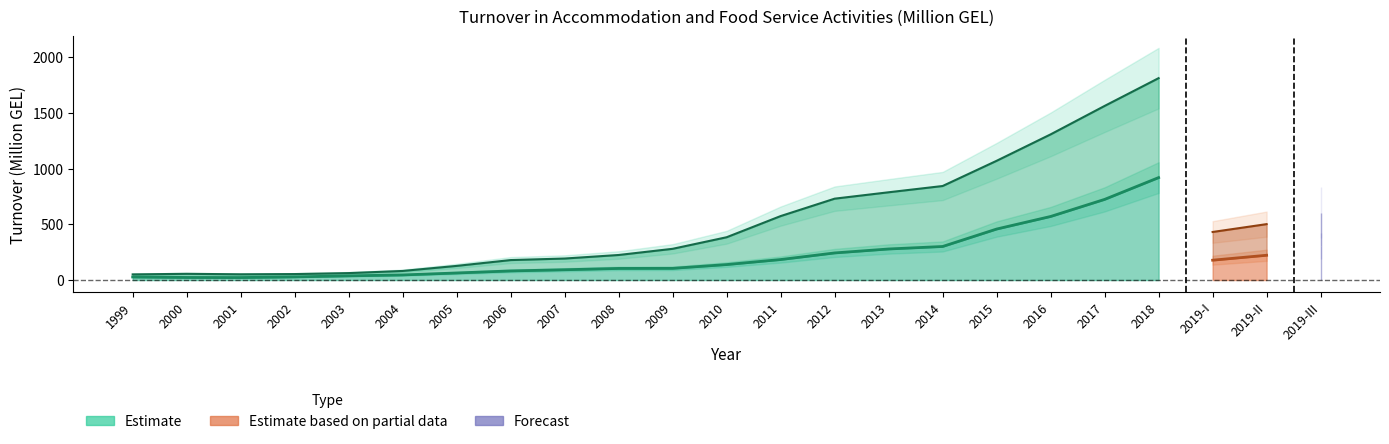

The Accommodation series shows 723.6 at 2017. True or false?

True